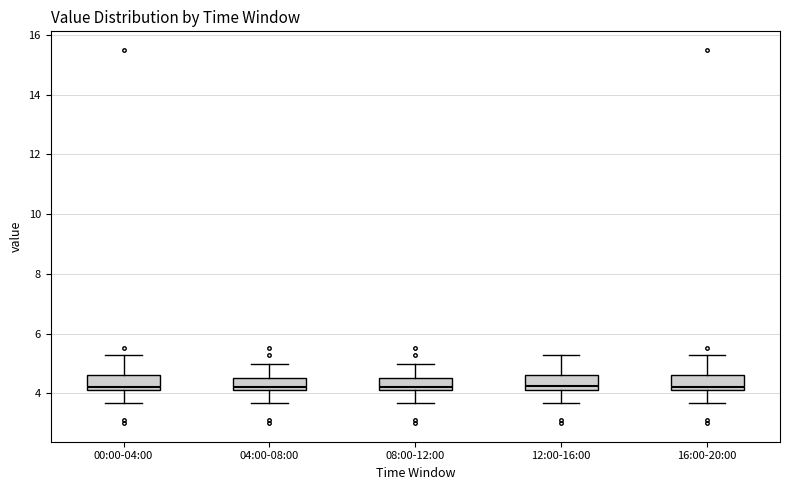

Reading left to right, transcribe this box plot: for each box, give where its median line is, the range the box spans, and where its two whiskers end, as read against the y-axis. The values are not printed on the chart, so give them approximately, as read against the axis.

00:00-04:00: median 4.2 (just above the box's lower edge), box 4.2 to 4.6, whiskers 3.6 to 5.2
04:00-08:00: median 4.2 (just above the box's lower edge), box 4.2 to 4.6, whiskers 3.6 to 5.0
08:00-12:00: median 4.2 (just above the box's lower edge), box 4.2 to 4.6, whiskers 3.6 to 5.0
12:00-16:00: median 4.2 (just above the box's lower edge), box 4.2 to 4.6, whiskers 3.6 to 5.2
16:00-20:00: median 4.2 (just above the box's lower edge), box 4.2 to 4.6, whiskers 3.6 to 5.2